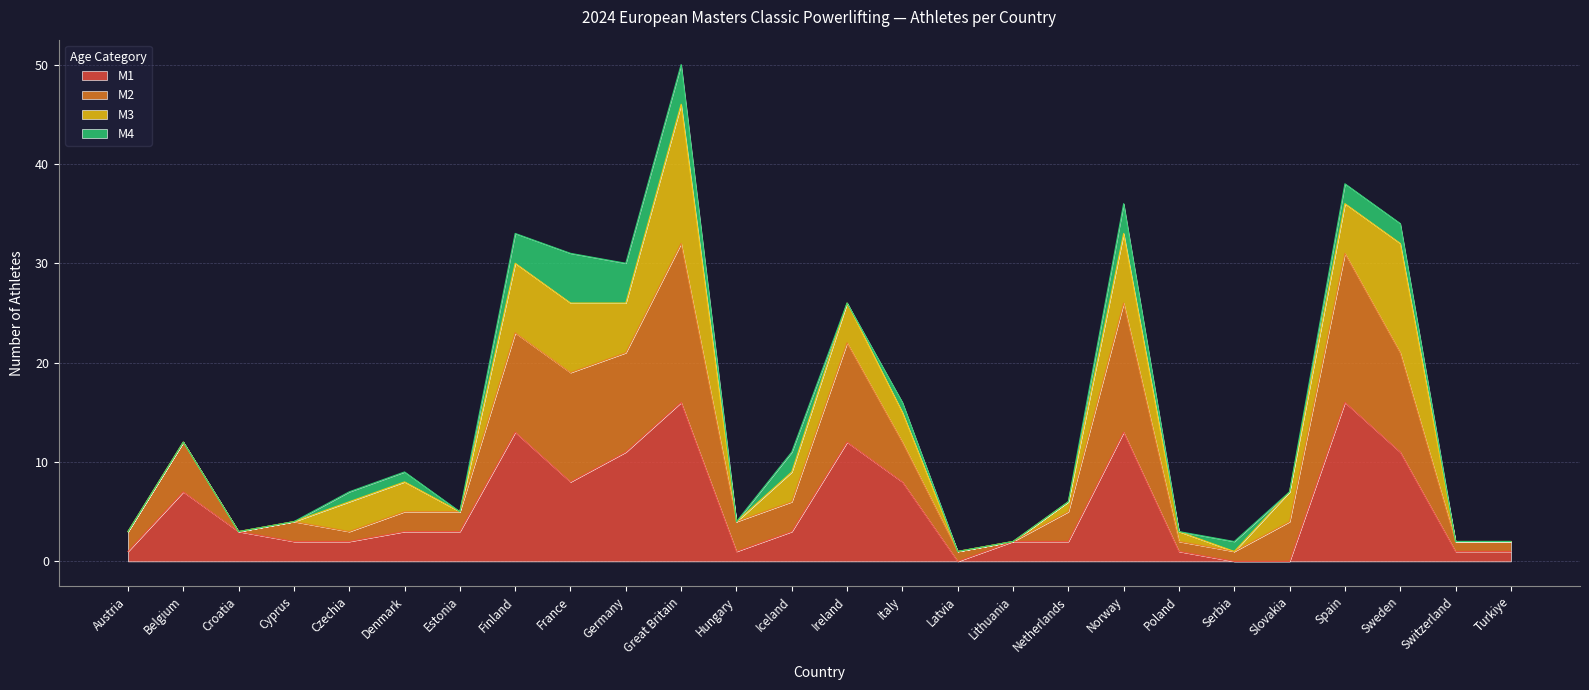

Where does the M1 series first go above 3?

Belgium